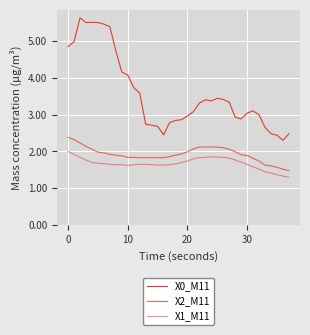

Is this an area chart (filled region under the line)?

No